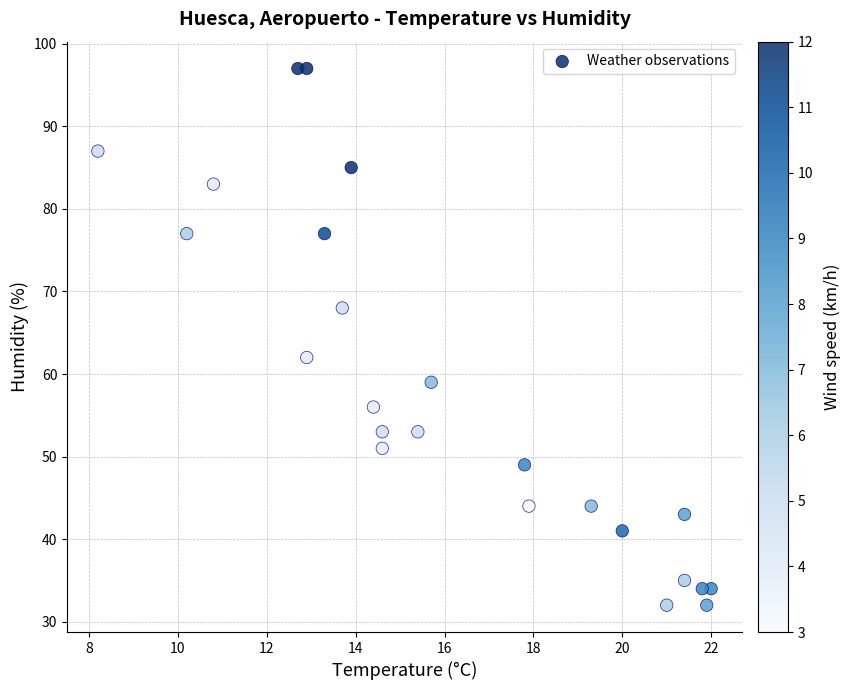

What is the range of Y values (max minus min)?

65